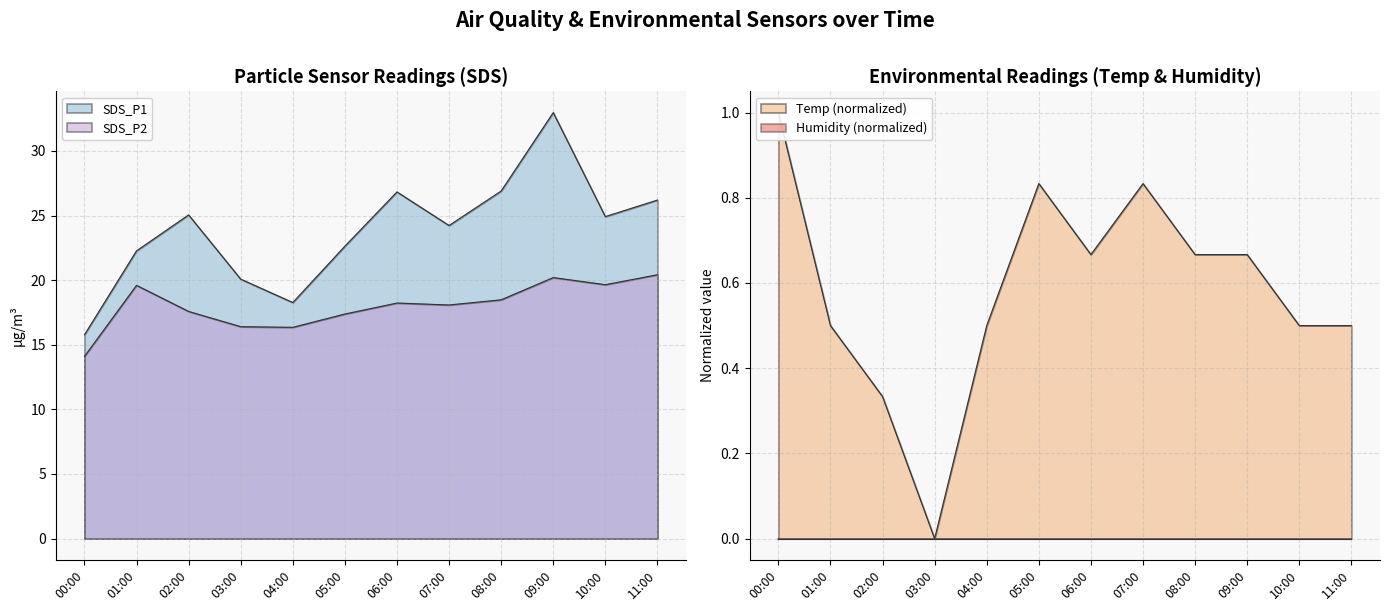

What is the value of the Temp point at the 11th from the left?

0.5